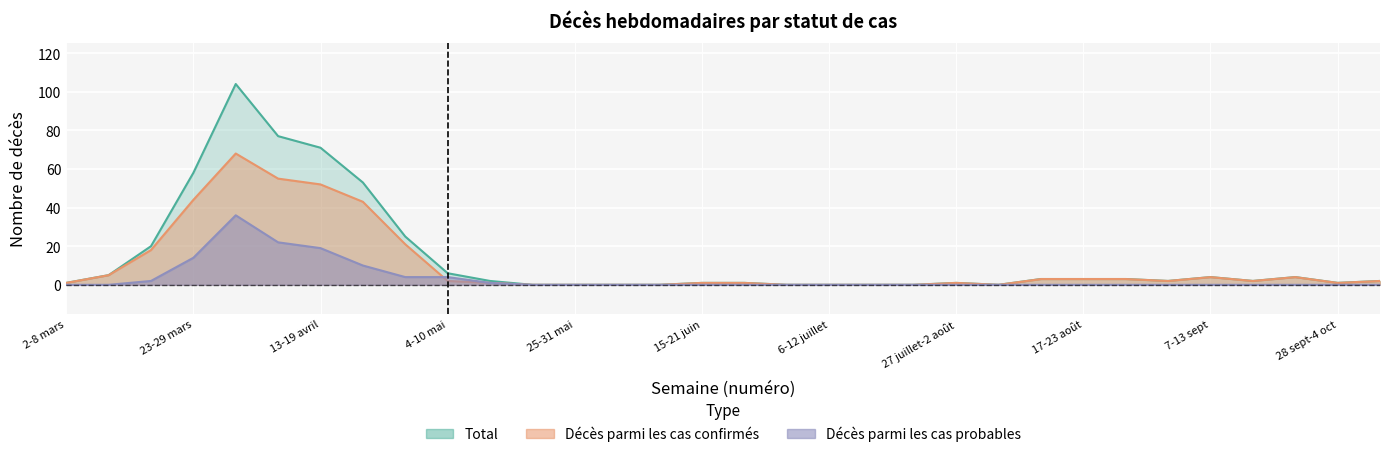

What is the sum of all Décès parmi les cas probables values?

112